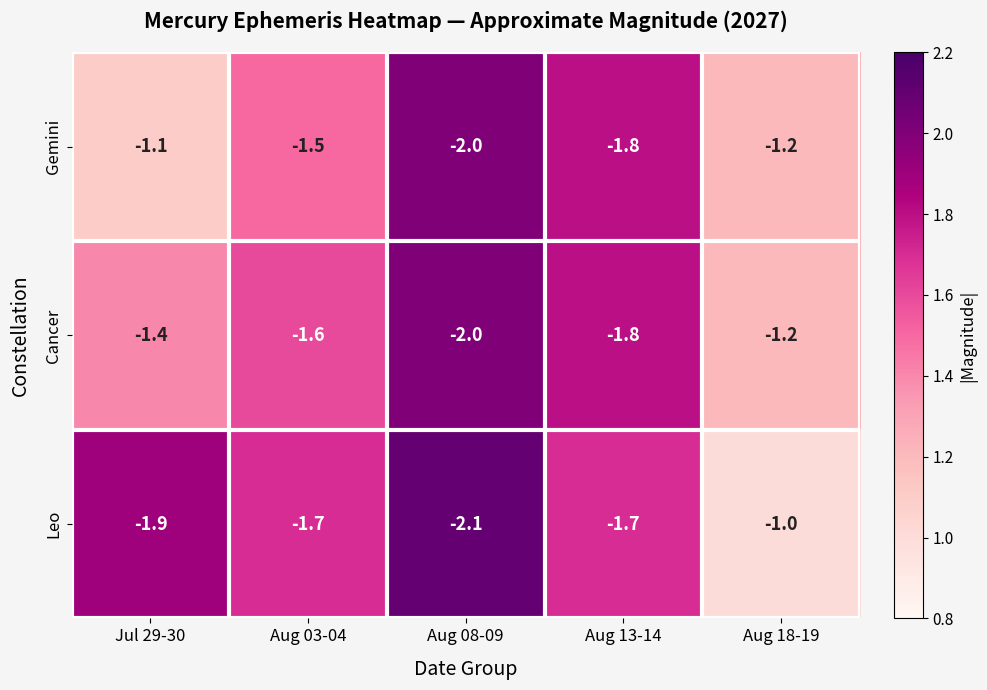

How many data points does each series have?

5